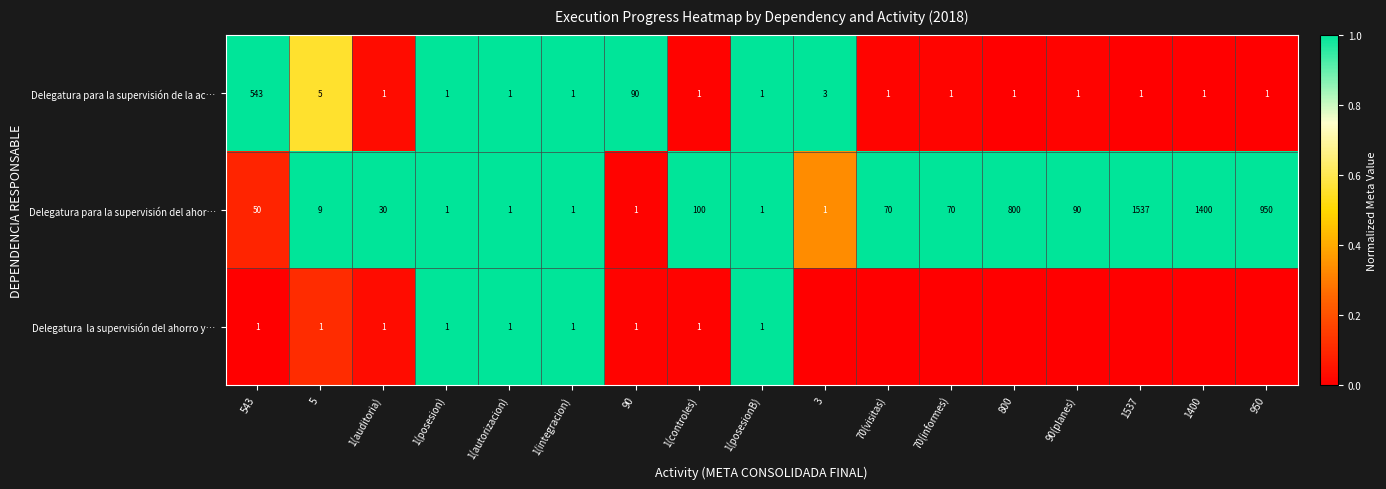

What is the difference between the maximum and minimum values in the Delegatura para la supervisión de la ac… series?

542